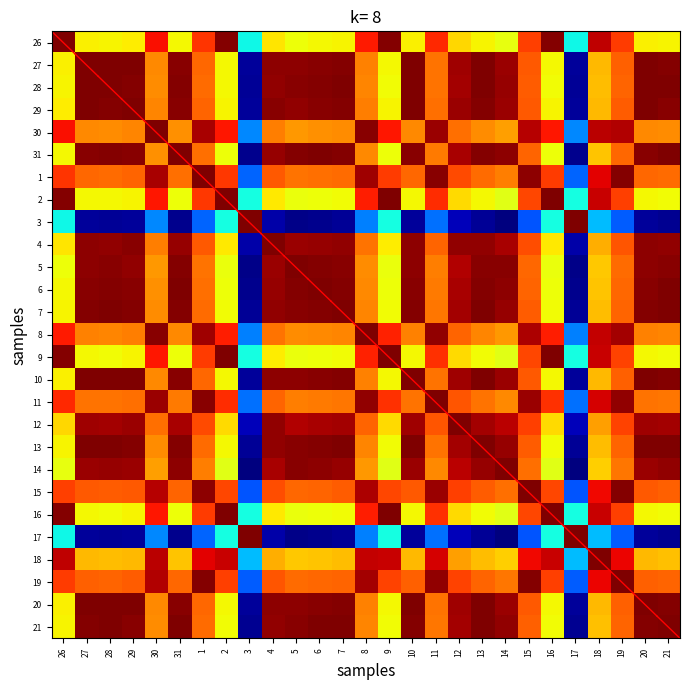

At 21, list the series in order from smallest to largest.

3, 17, 9, 16, 2, 26, 18, 30, 8, 11, 1, 19, 15, 12, 4, 14, 5, 29, 27, 10, 20, 31, 6, 28, 13, 7, 21